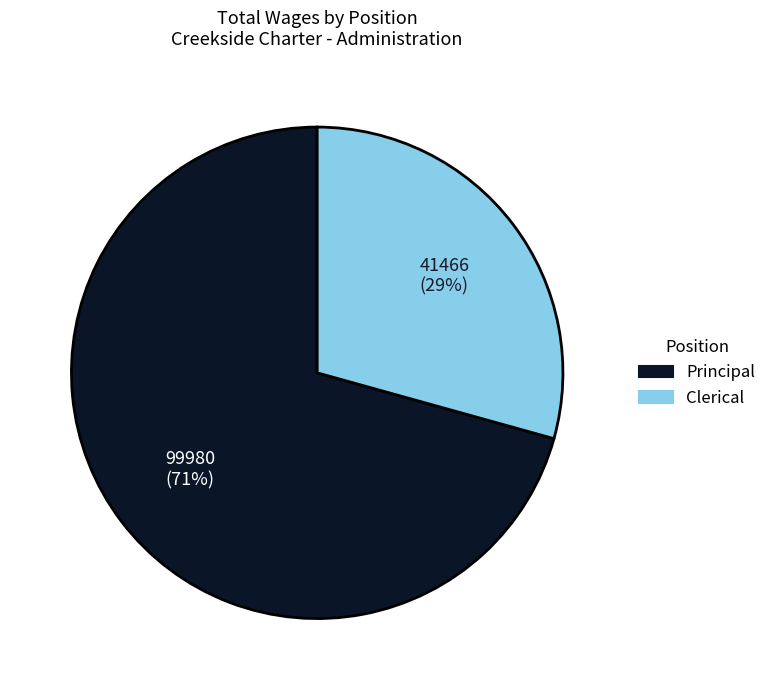

Does Clerical account for over 50% of the chart?

No